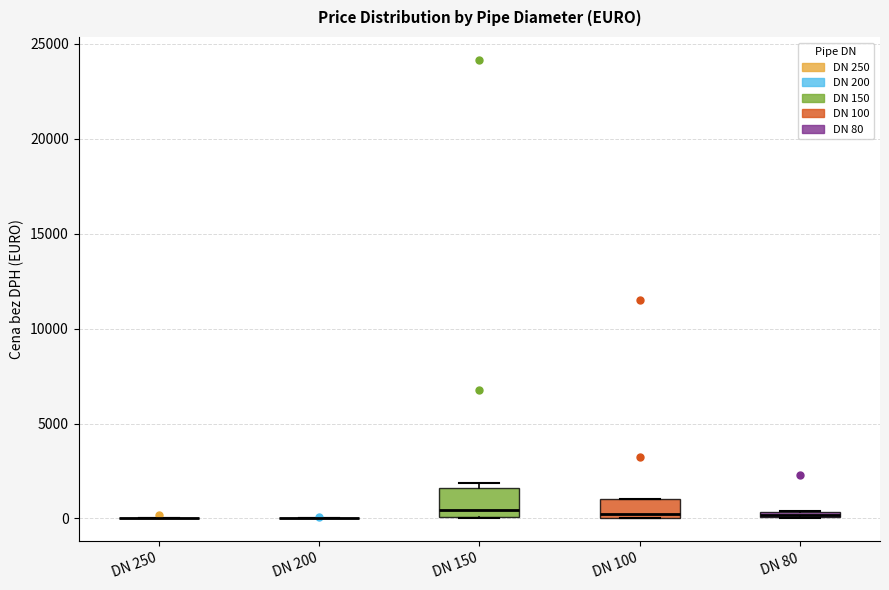

Comparing the boxes themselves (not the whiskers), which one is the tallest?

DN 150